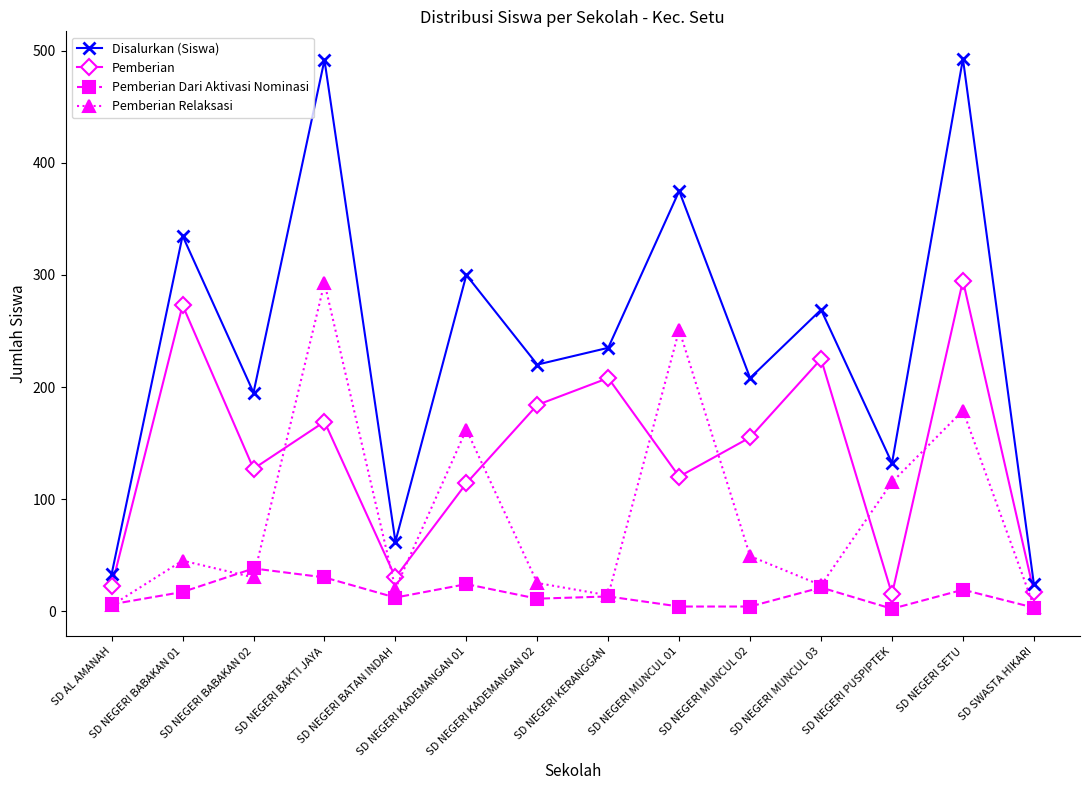

What is the sum of the Pemberian Dari Aktivasi Nominasi values at SD NEGERI MUNCUL 03 and SD NEGERI BABAKAN 02?

59